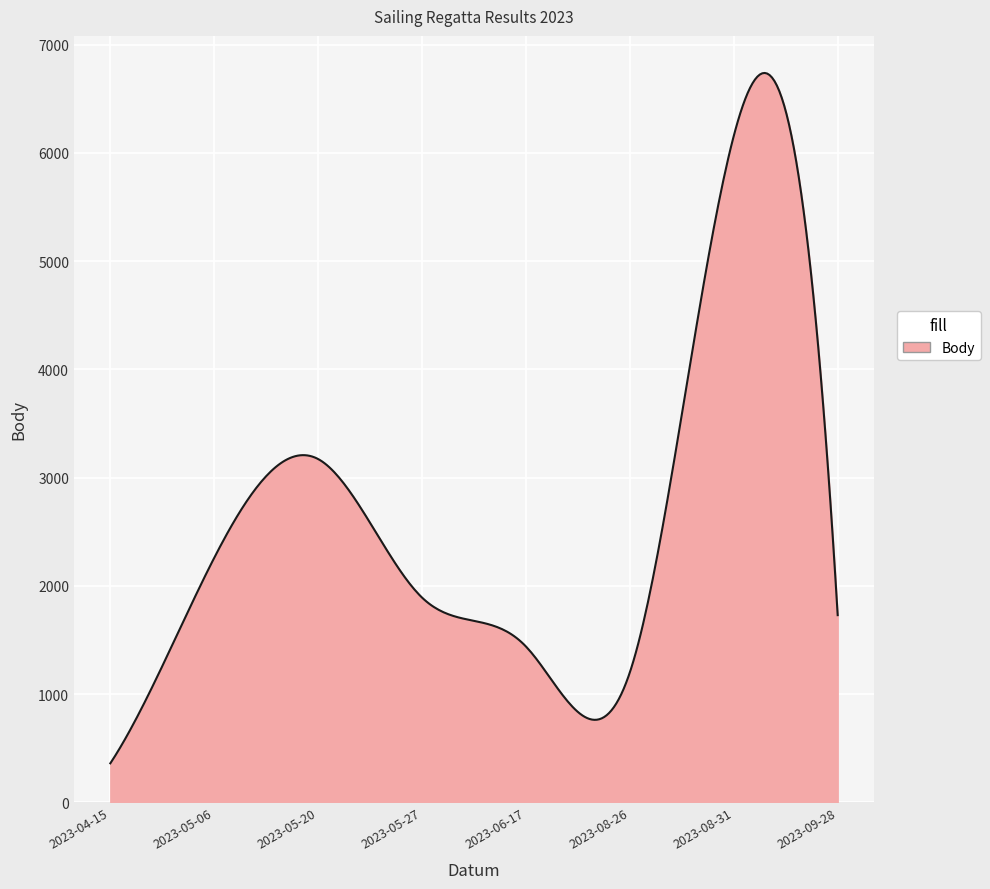

What is the difference between the second highest and second lowest values?

6340.3